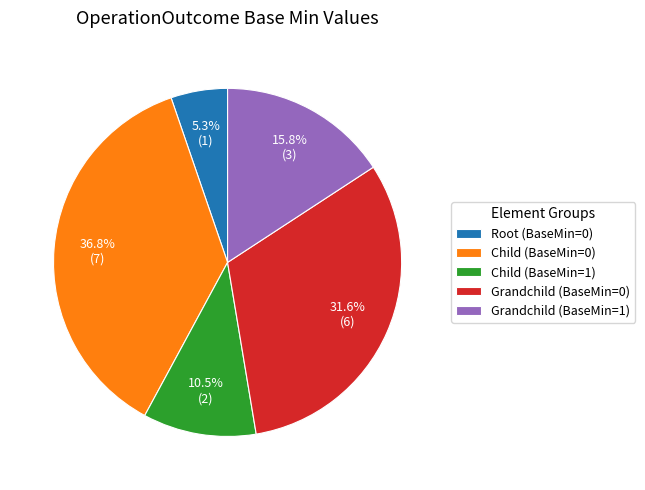

Does Root (BaseMin=0) account for over 50% of the chart?

No